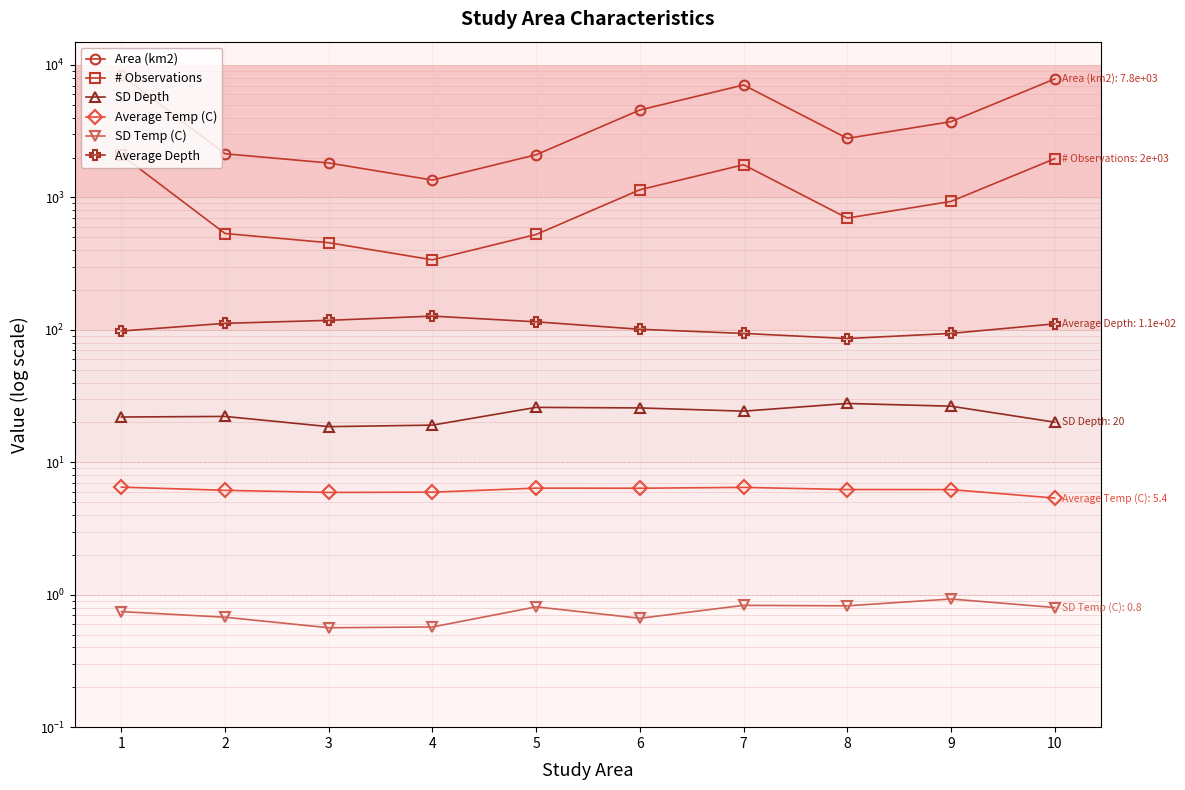

True or false: Area (km2) has a value of 10183.9 at 7.

False